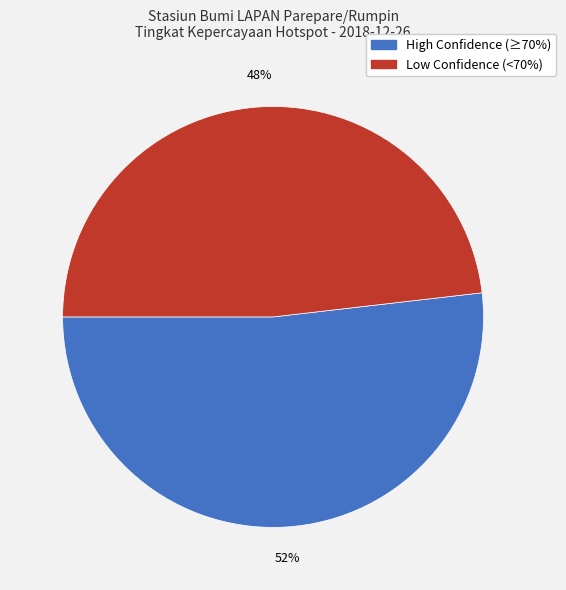

Is there any slice that represents more than half of the pie?

Yes